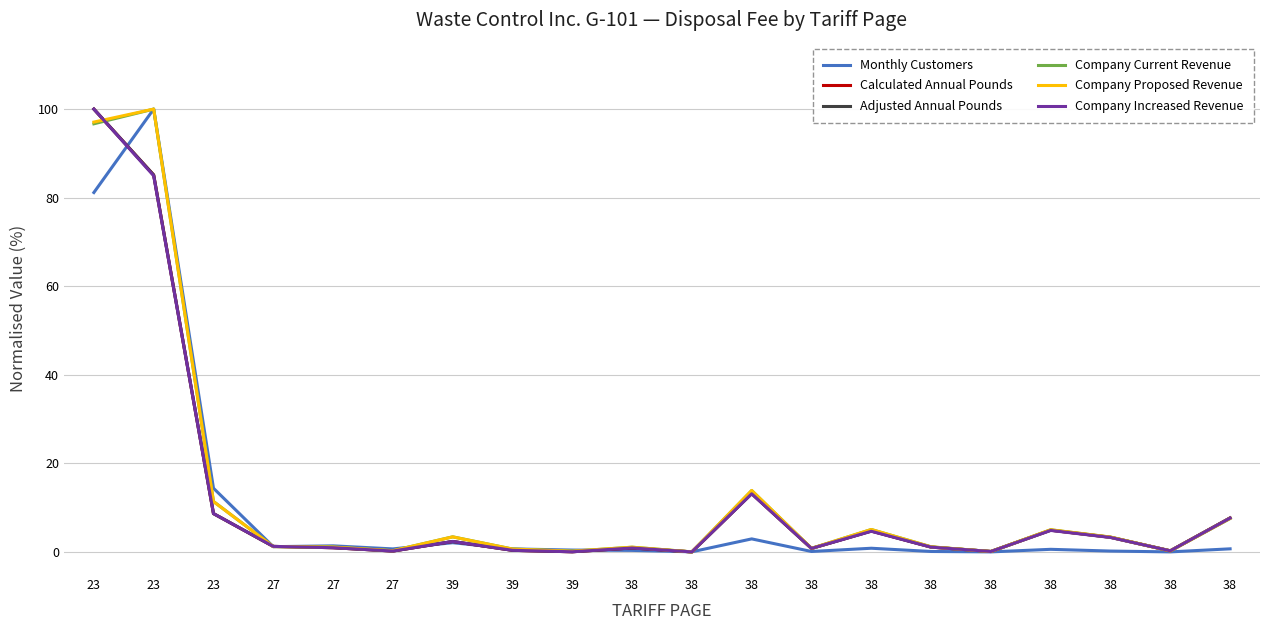

What is the highest value of the Adjusted Annual Pounds series?

100.0